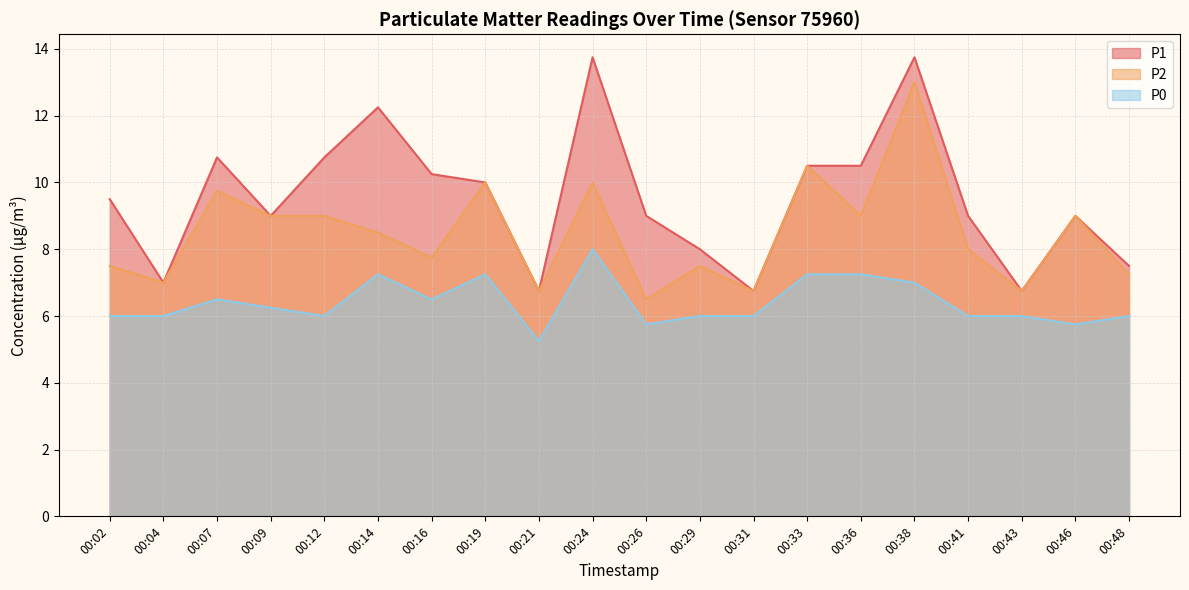

List the series in order of their overall mean, lowest first.

P0, P2, P1